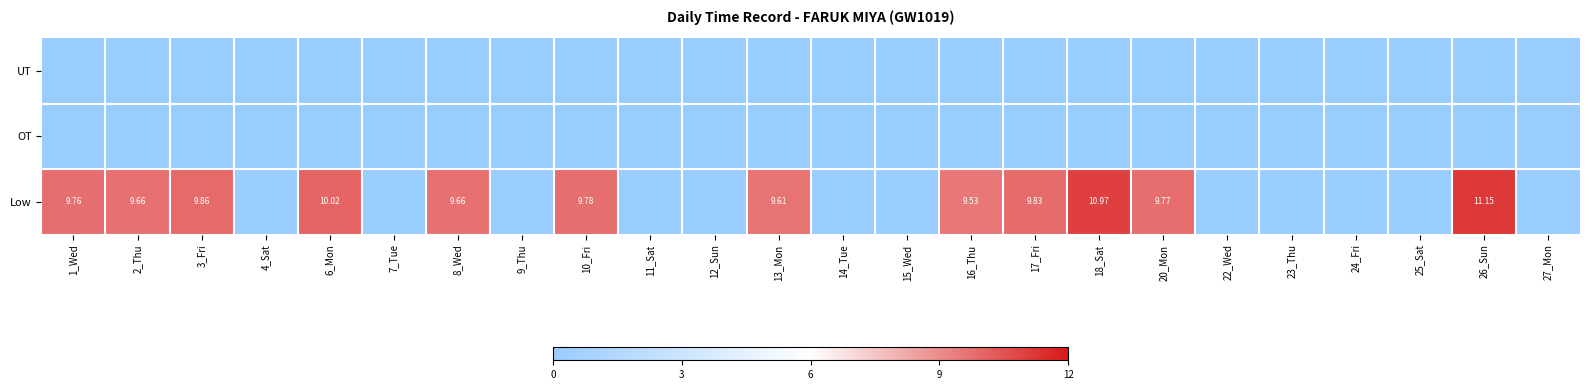

Is the value of Low at 1_Wed greater than the value of UT at 16_Thu?

Yes